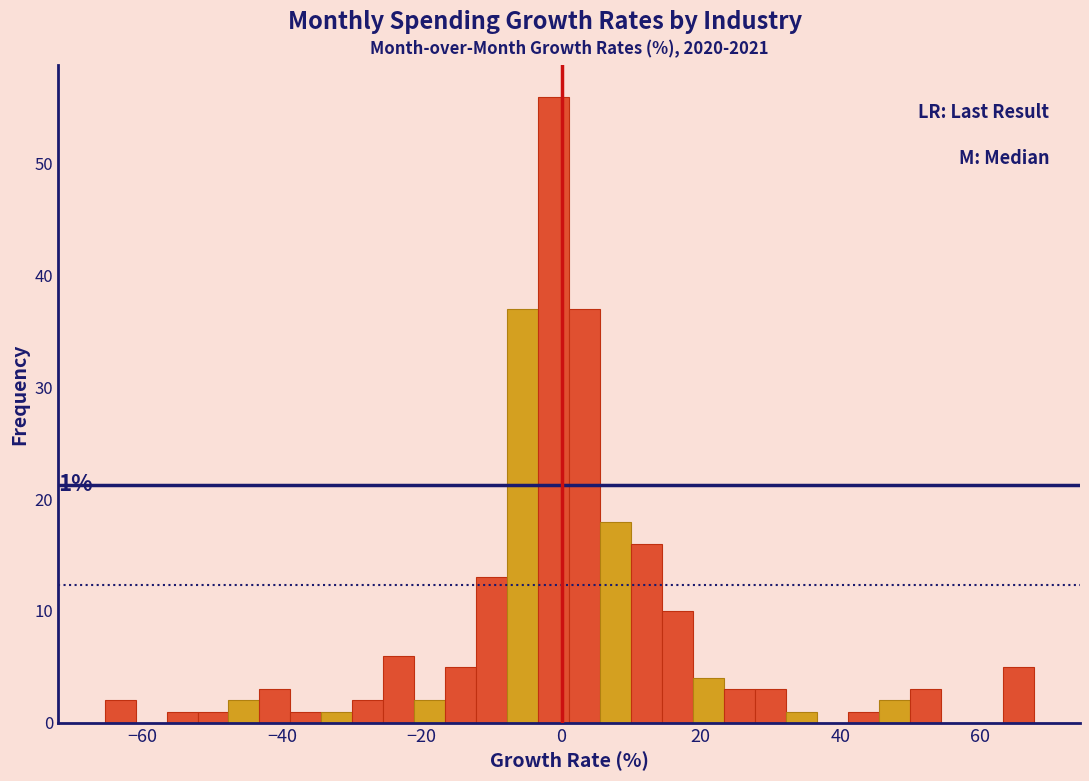

Around what value on the x-axis is the tallest bar? Give the approximate position of its centre, as read against the axis.

-2